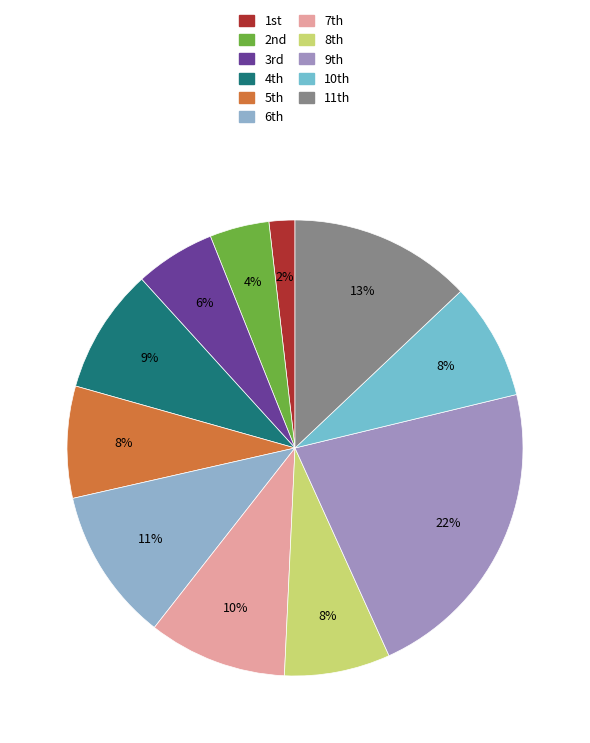

Rank the categories by value from lowest to highest.

1st, 2nd, 3rd, 8th, 5th, 10th, 4th, 7th, 6th, 11th, 9th